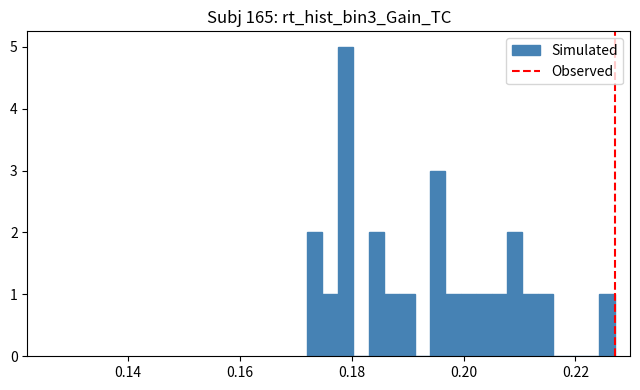

Read against the x-axis, roughly where is the centre of the tallest bar?

0.178